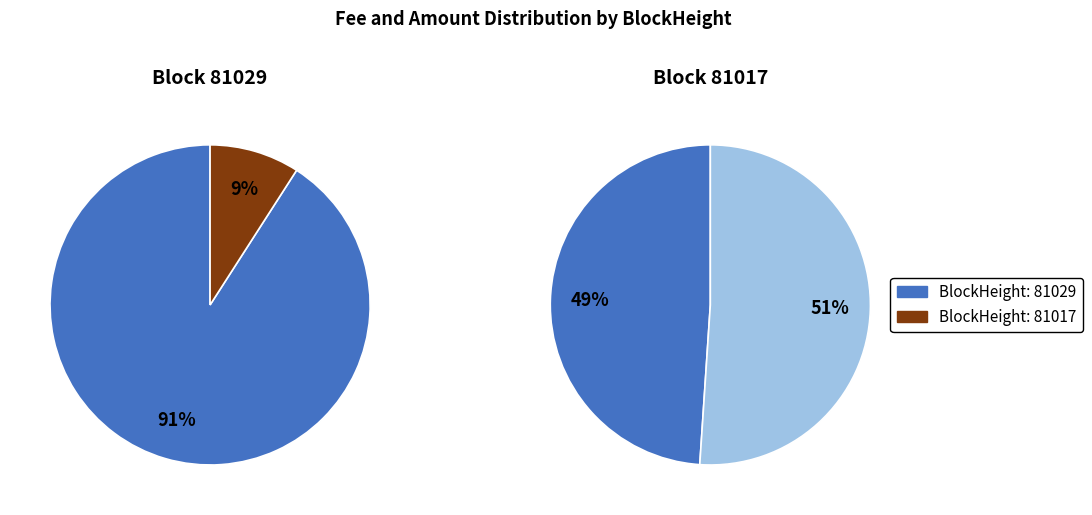

Which has a higher value, 81017 or 81029?

81029